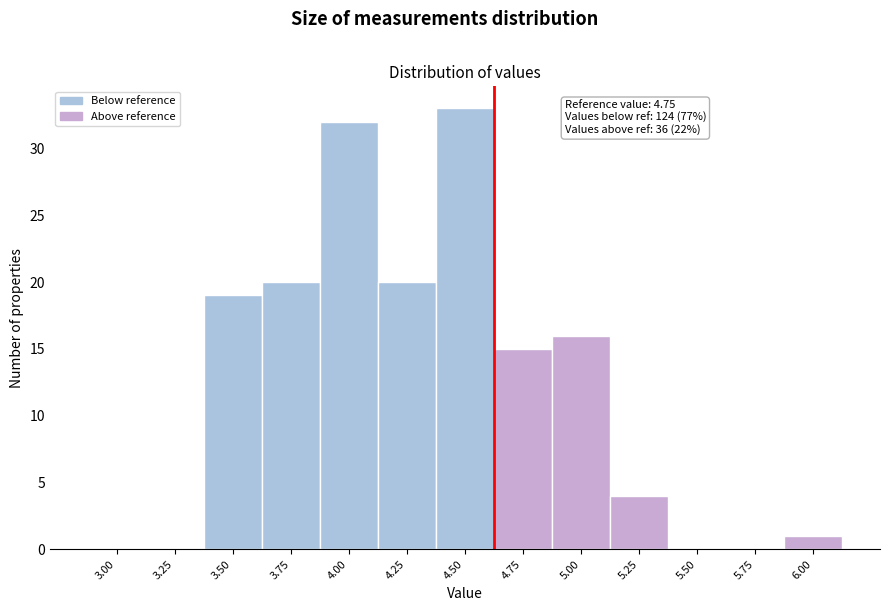

Reading right to left, list all the values displayed in this chart.

6.00=1	5.75=0	5.50=0	5.25=4	5.00=16	4.75=15	4.50=33	4.25=20	4.00=32	3.75=20	3.50=19	3.25=0	3.00=0